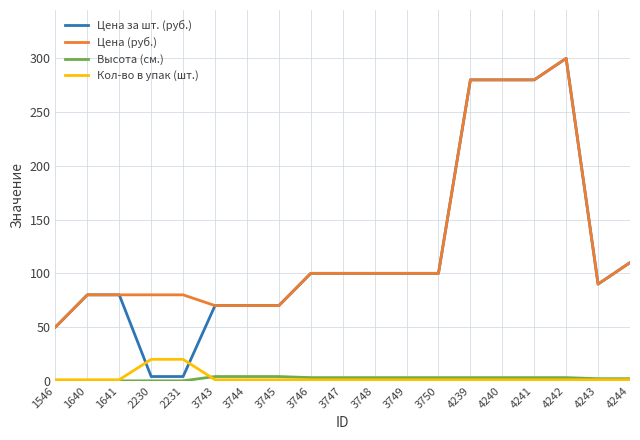

What are all the series names shown in the legend?

Цена за шт. (руб.), Цена (руб.), Высота (см.), Кол-во в упак (шт.)